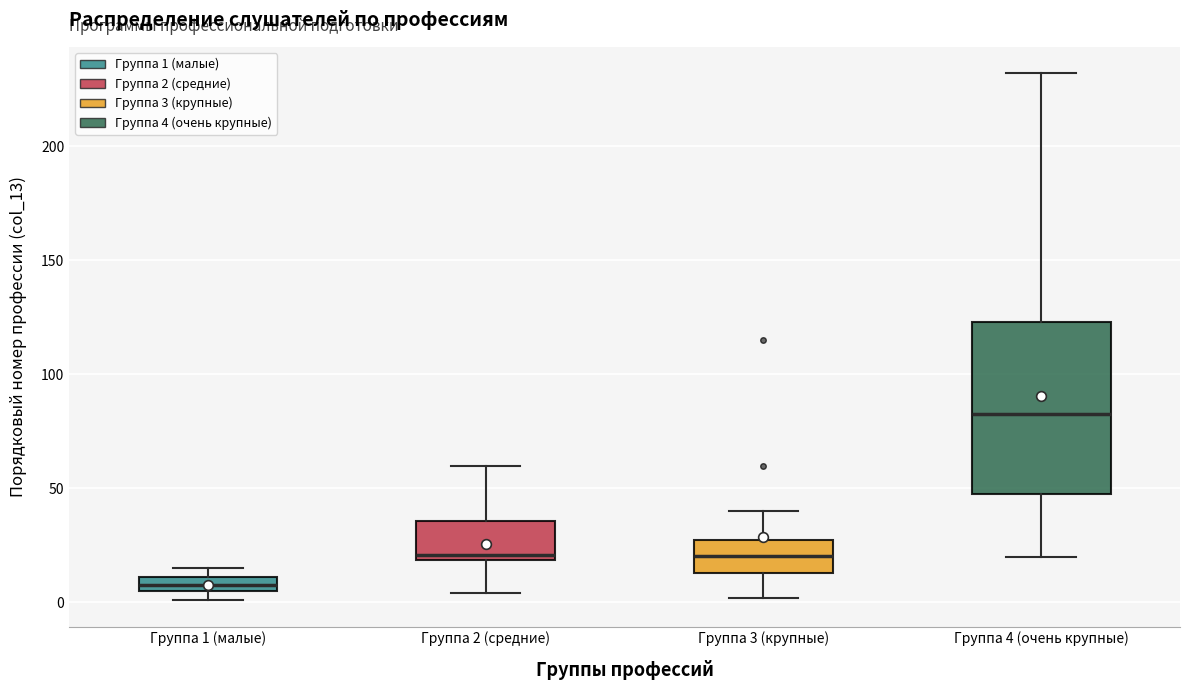

Where is the upper edge of the box for Группа 1 (малые) on the y-axis? The values are not printed on the chart, so give them approximately, as read against the axis.

10